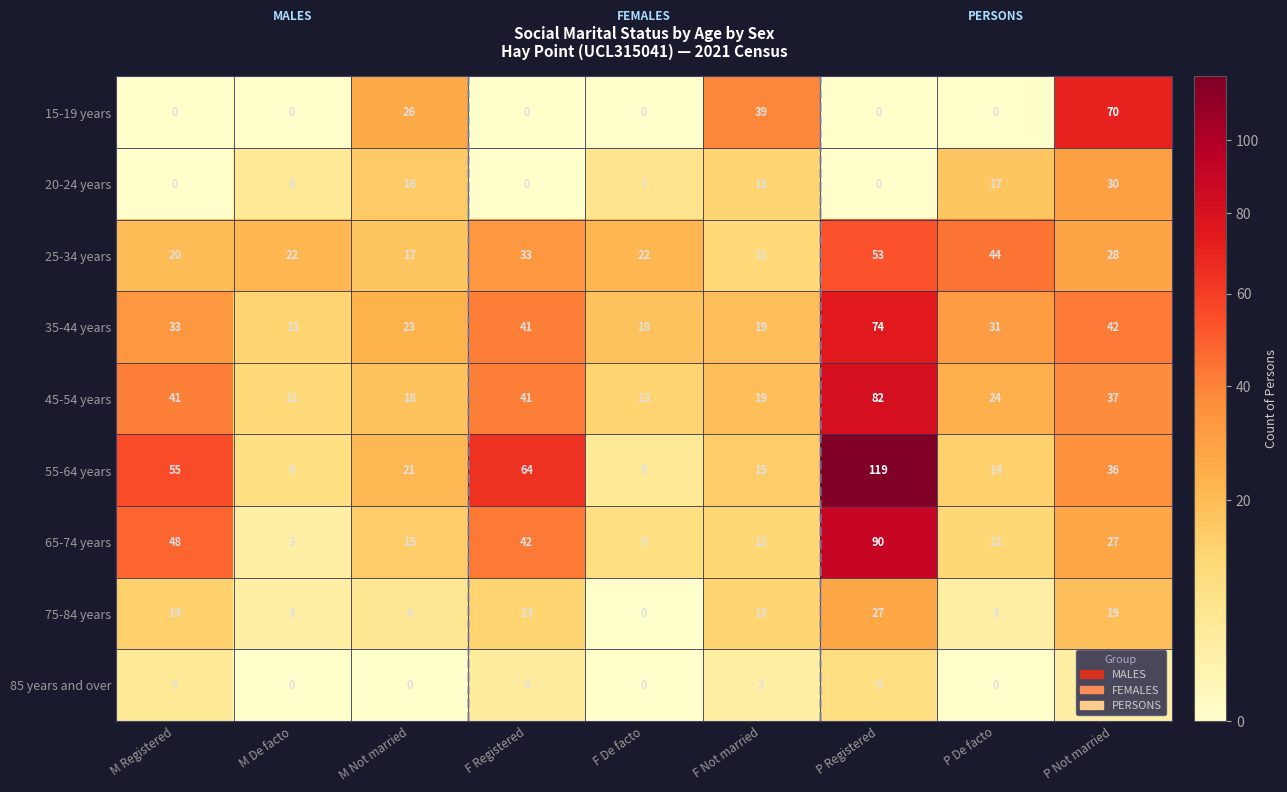

Count the number of data series in this chart.

9